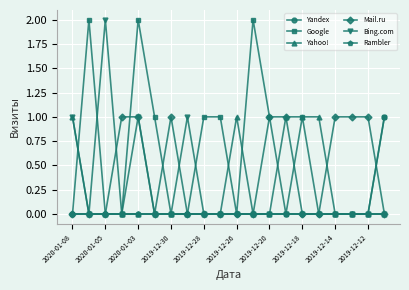

True or false: Bing.com has more than 1 points higher than both neighbors.

True